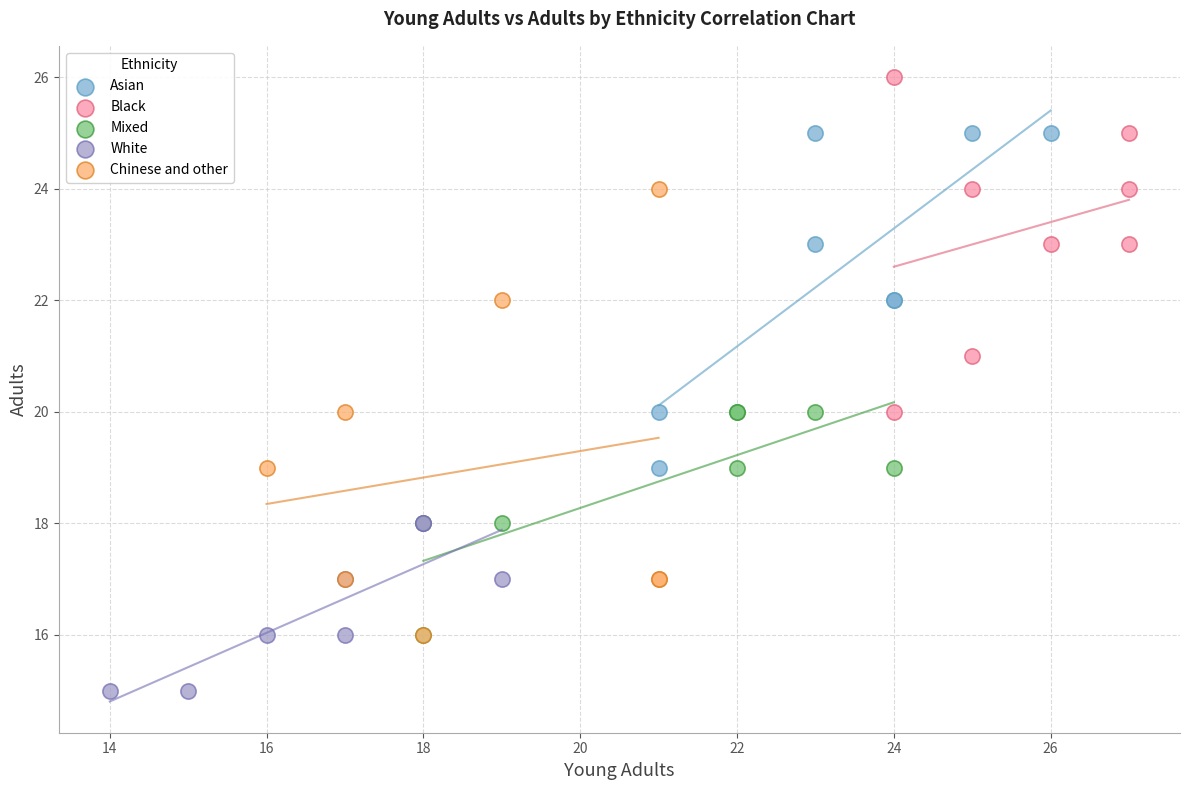

Which series has the largest Y range (max minus min)?

Chinese and other